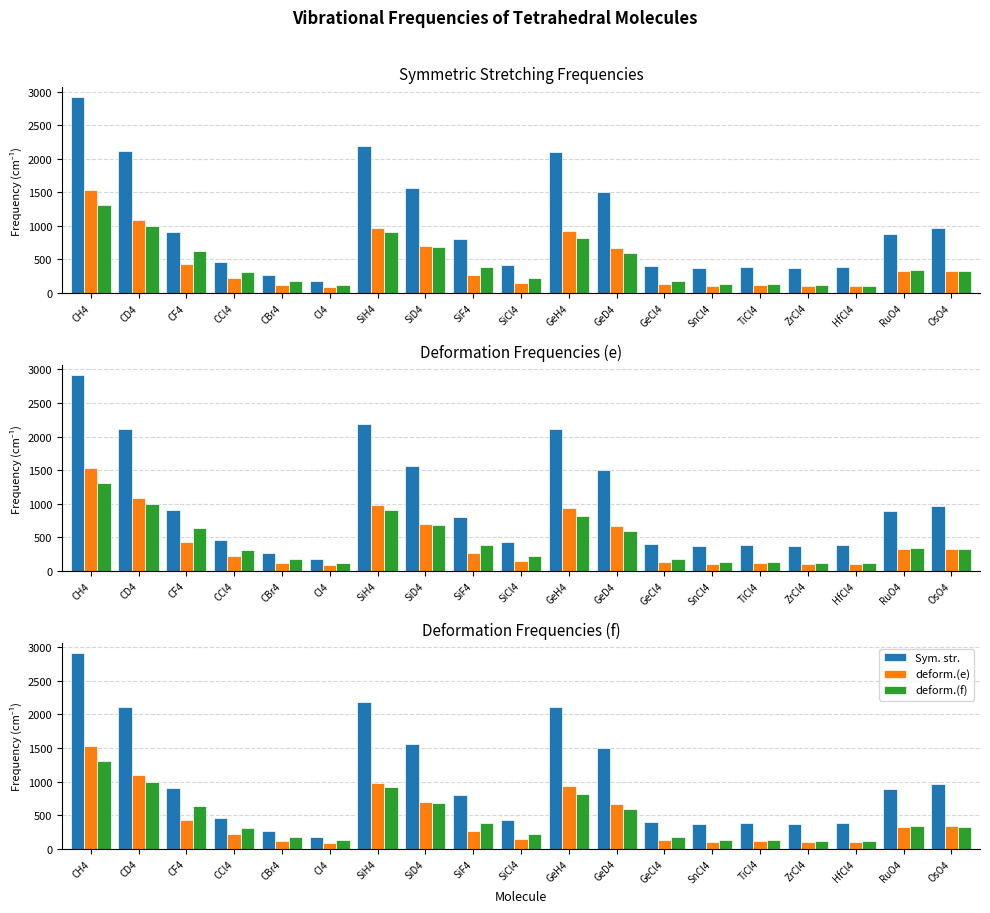

What is the label of the 19th bar from the left?

OsO4